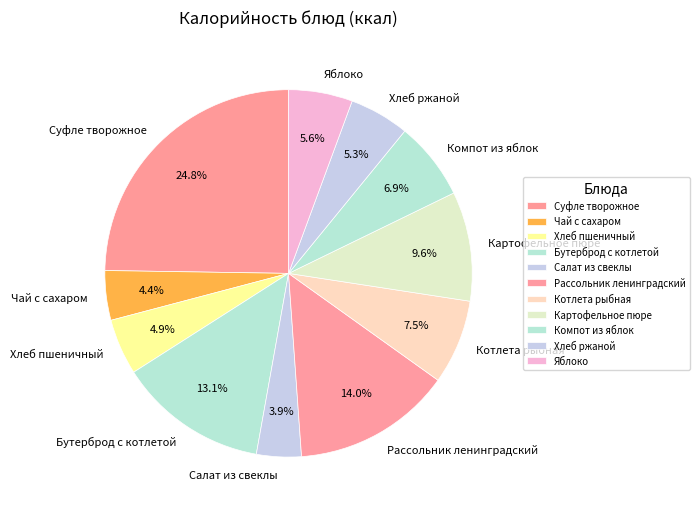

To the nearest percent, what is the difference between the largest and smallest slice percentages?

21%